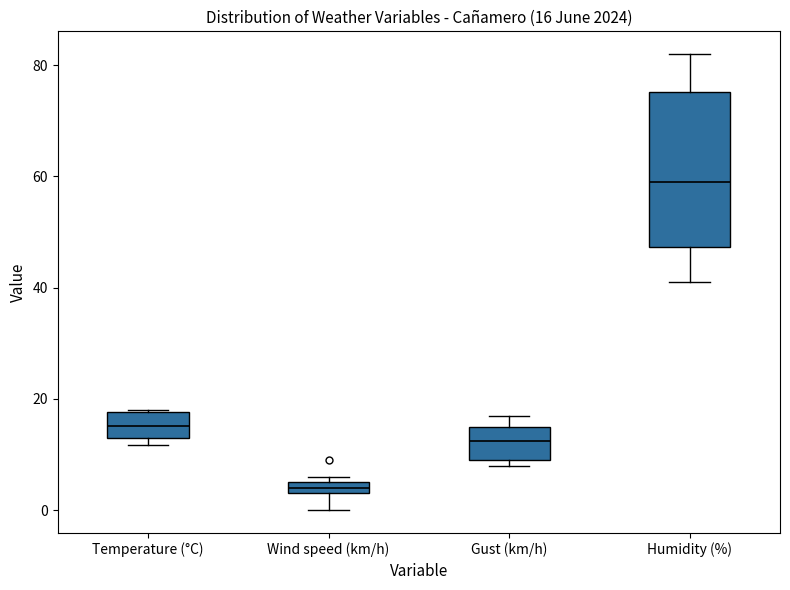

Comparing the boxes themselves (not the whiskers), which one is the tallest?

Humidity (%)